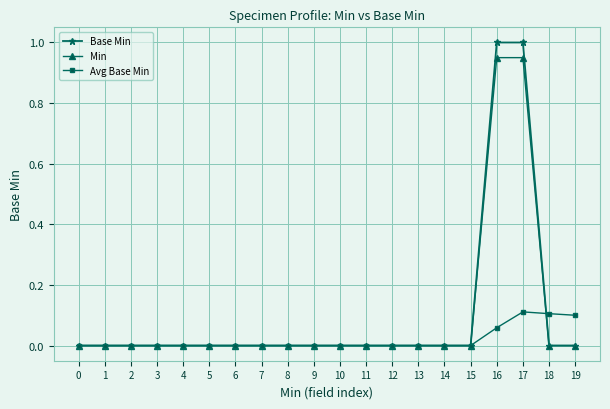

True or false: Min and Avg Base Min intersect in this chart.

True